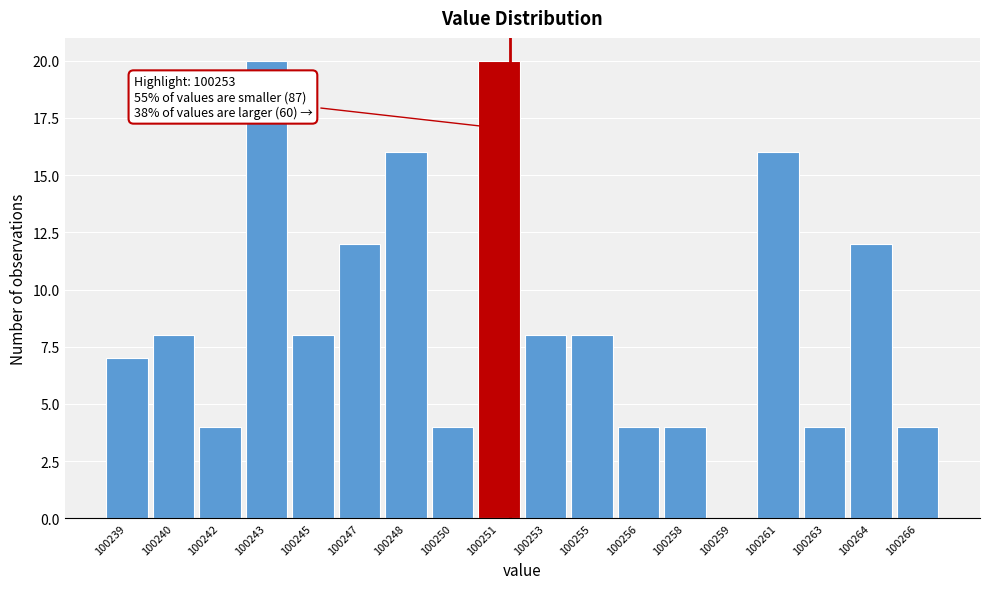

Reading right to left, list all the values displayed in this chart.

100266=4	100264=12	100263=4	100261=16	100259=0	100258=4	100256=4	100255=8	100253=8	100251=20	100250=4	100248=16	100247=12	100245=8	100243=20	100242=4	100240=8	100239=7